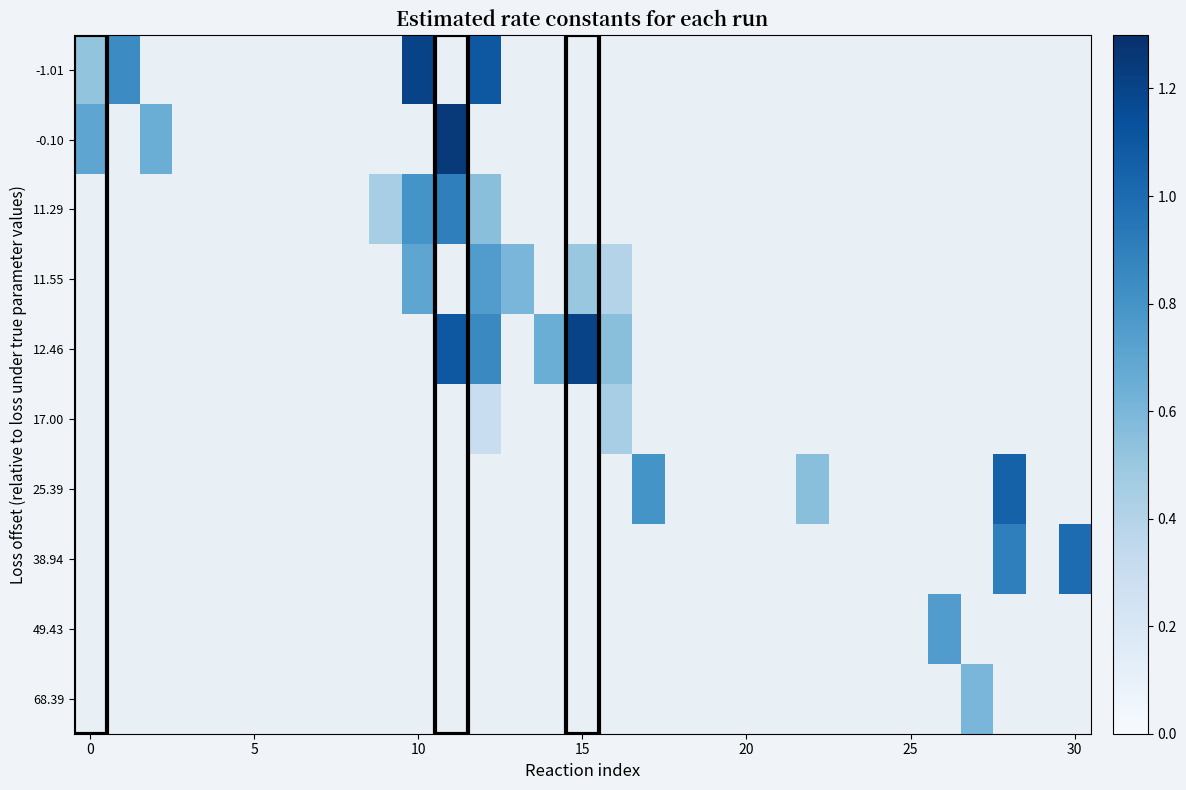

Which series has the widest spread of values?

-1.01